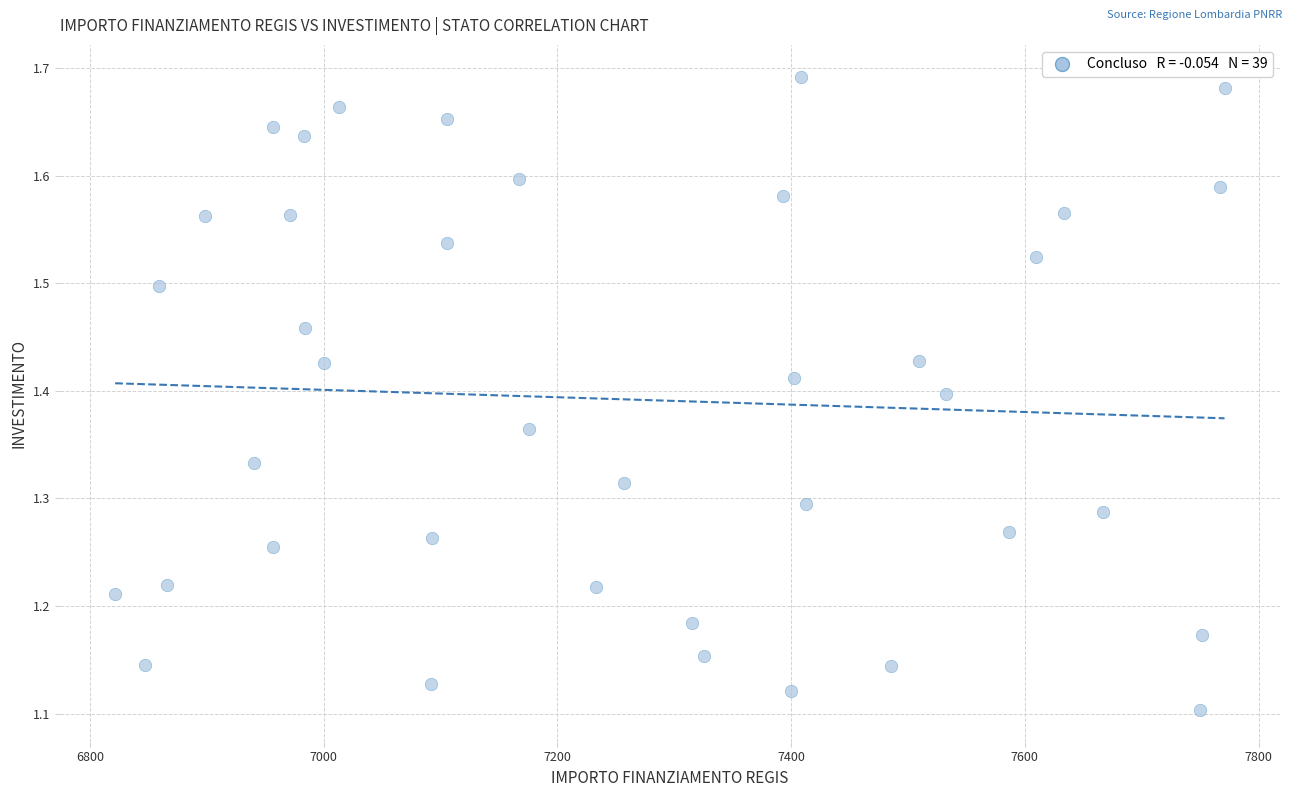

What is the range of X values (max minus min)?

949.3